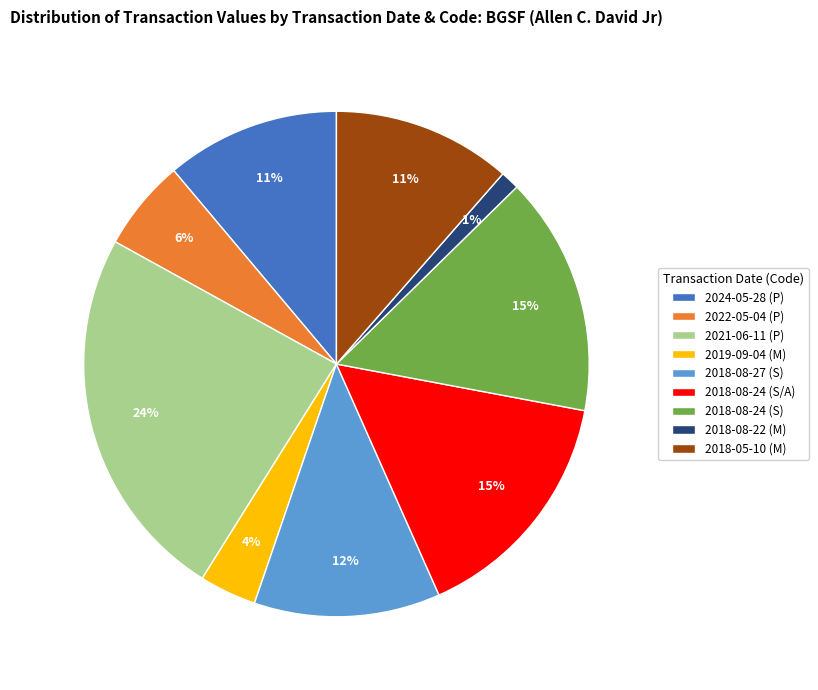

Is it true that 2018-08-22 (M) is 1% of the pie?

True